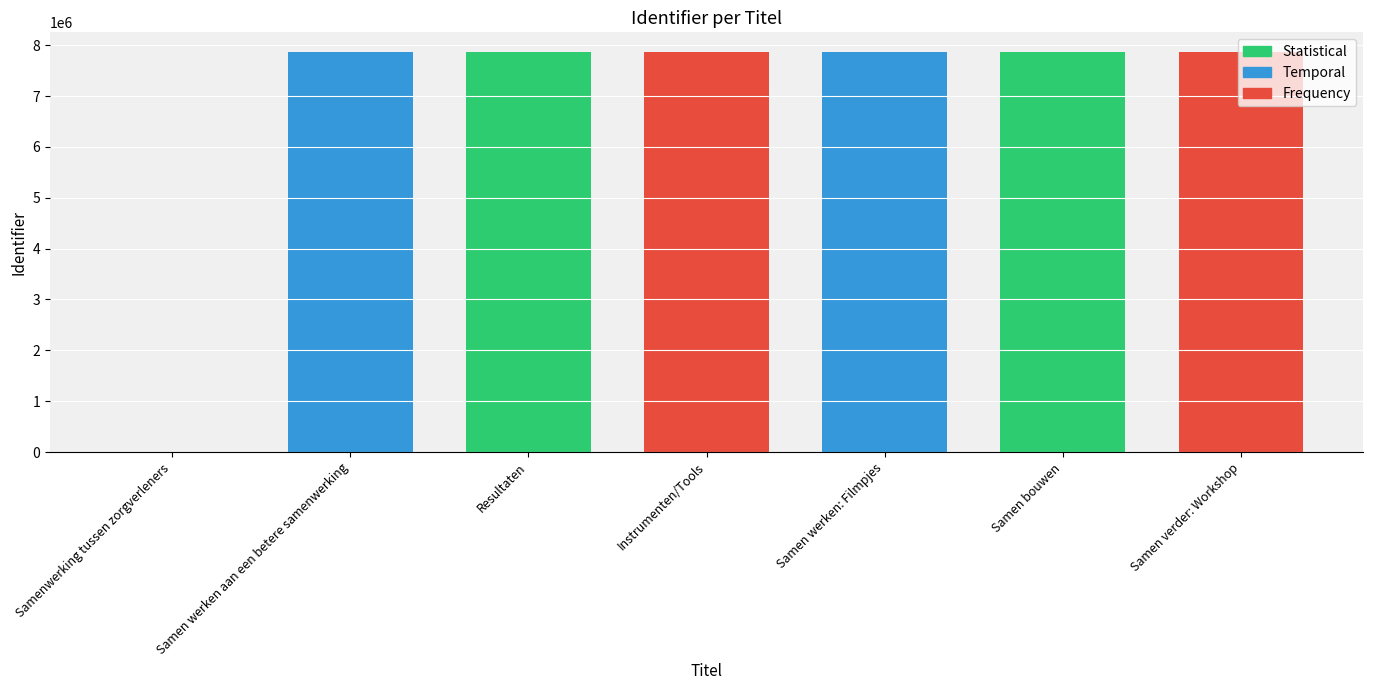

Are the bars horizontal?

No